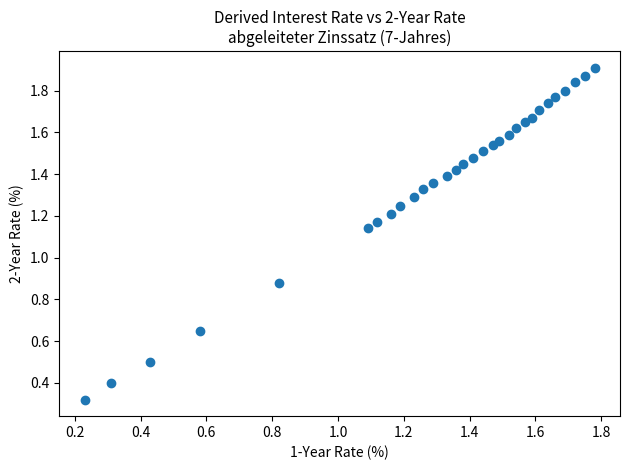

Count the number of points in this scatter plot.

30